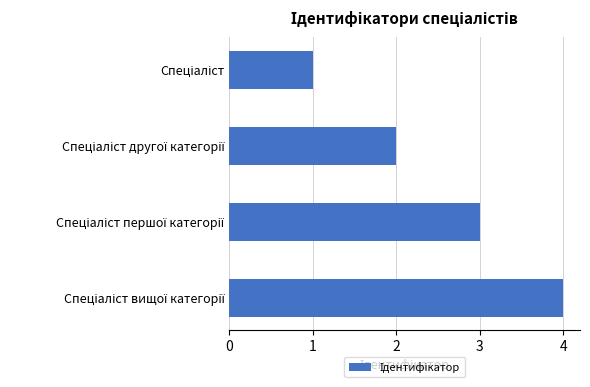

What is the sum of all values?

10